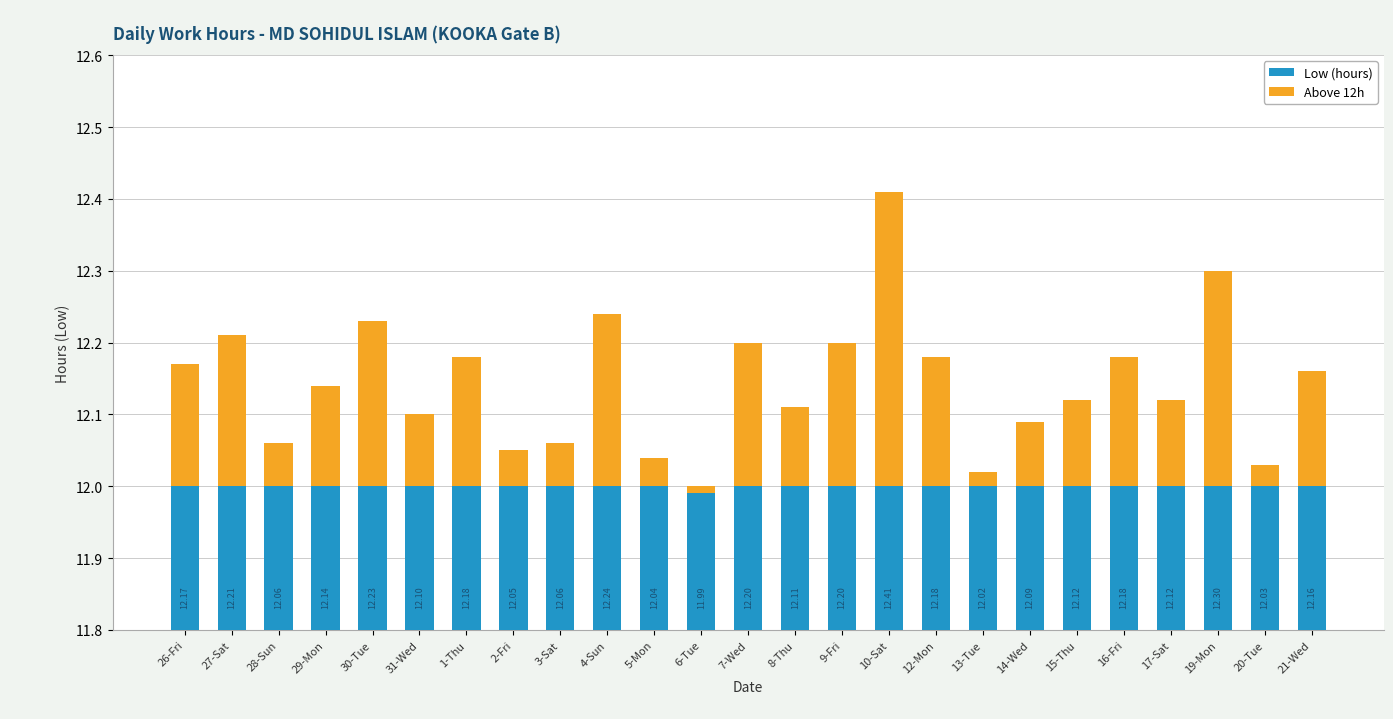

True or false: Above 12h has a value of 0.1 at 3-Sat.

True